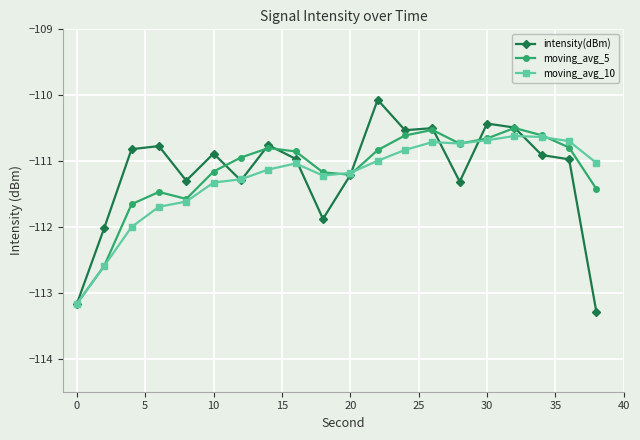

True or false: intensity(dBm) and moving_avg_5 cross at least once.

True